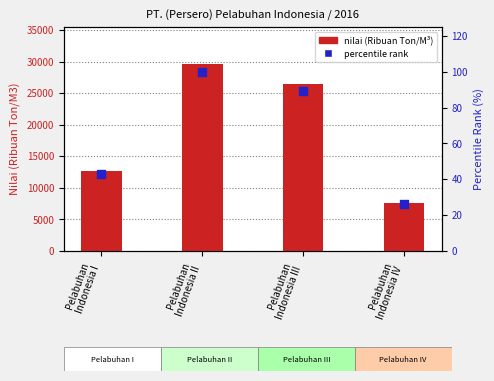

What is the total value across all series at Pelabuhan
Indonesia II?

29666.0